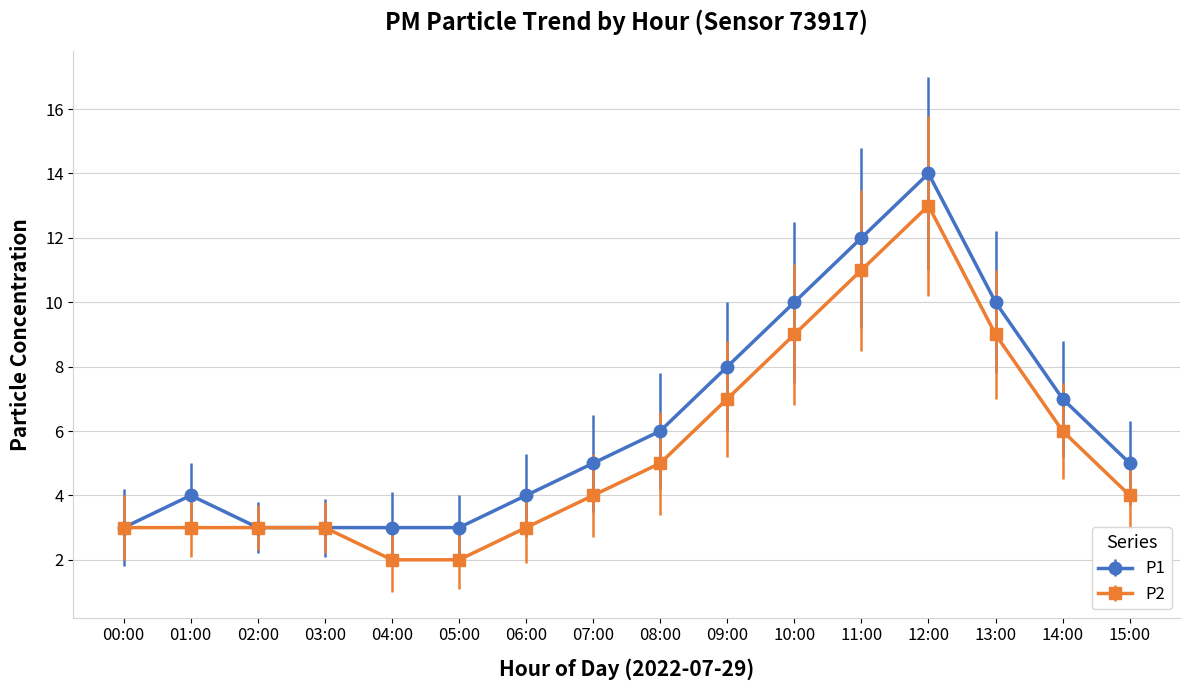

True or false: P2 has more than 0 interior local peaks.

True